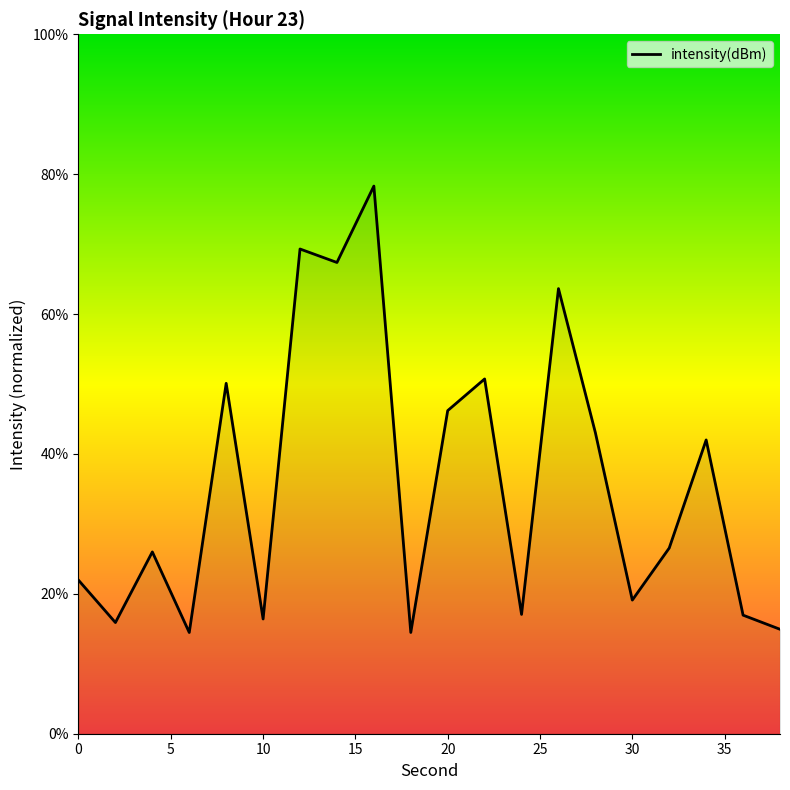

What is the maximum value shown in the chart?

78.3